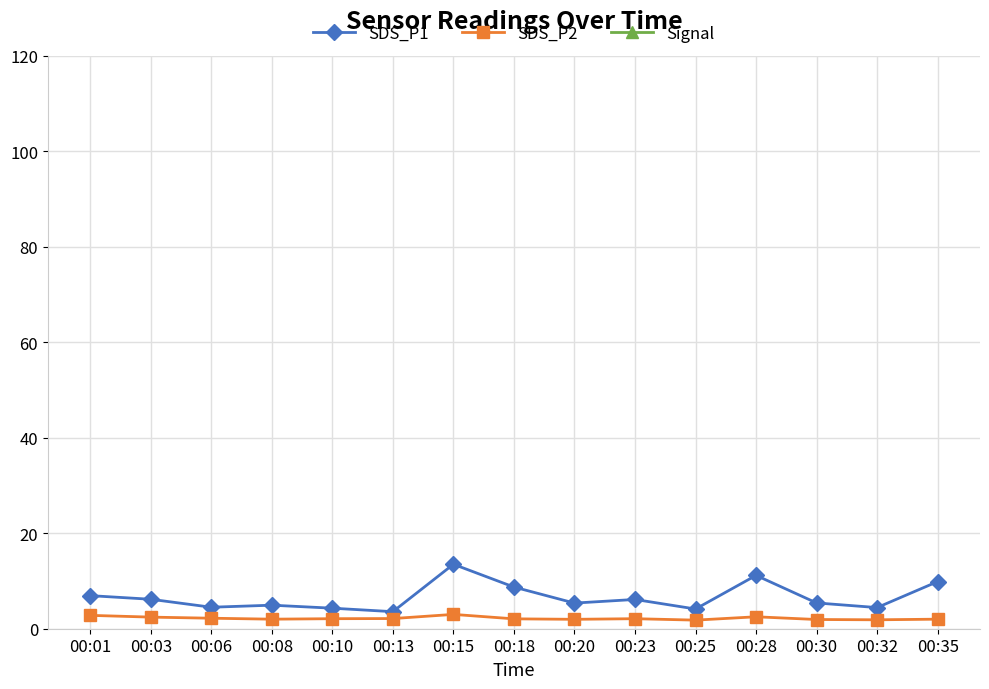

The SDS_P1 series shows 3.2 at 00:01. True or false?

False